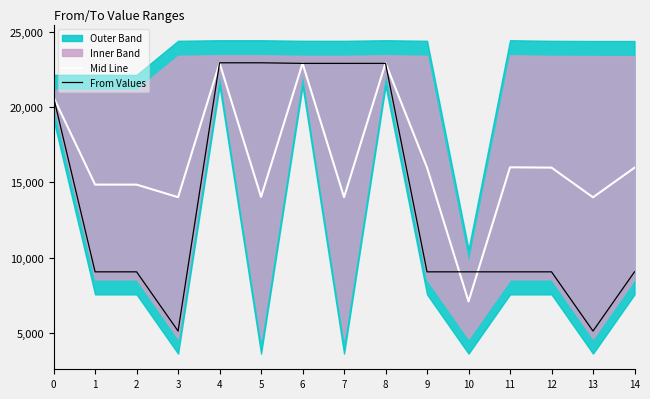

Which series has the largest total across all categories?

Mid Line